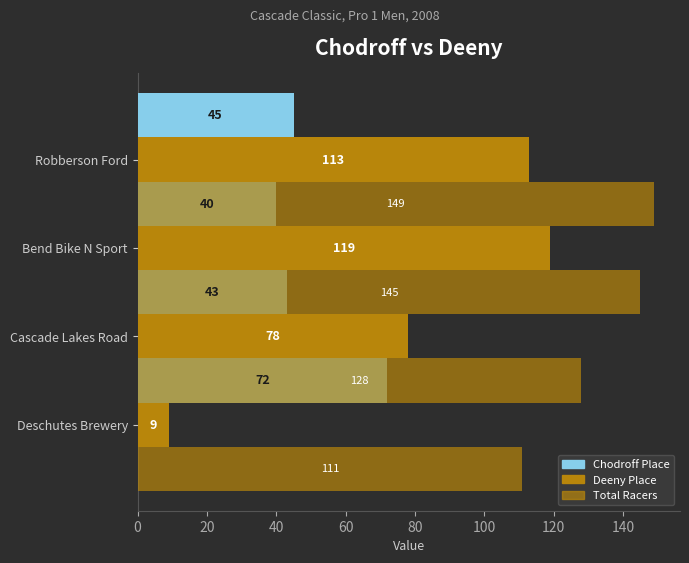

Count the number of categories in the chart.

4